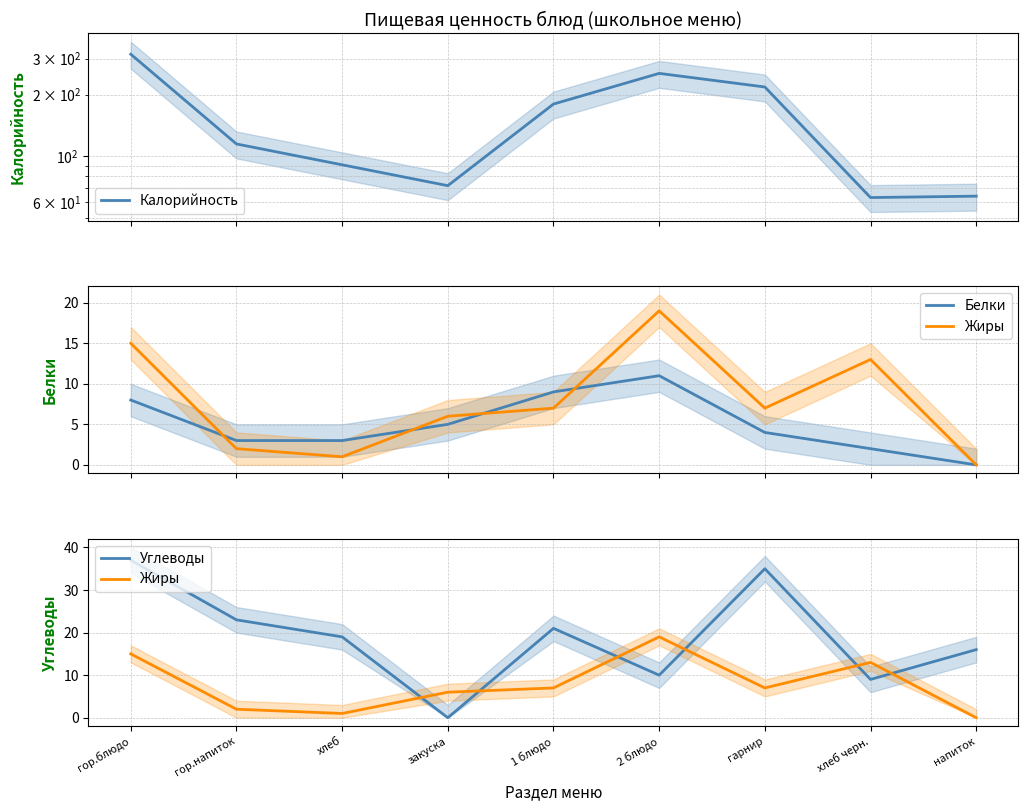

At which category is the sum across all series the highest?

гор.блюдо